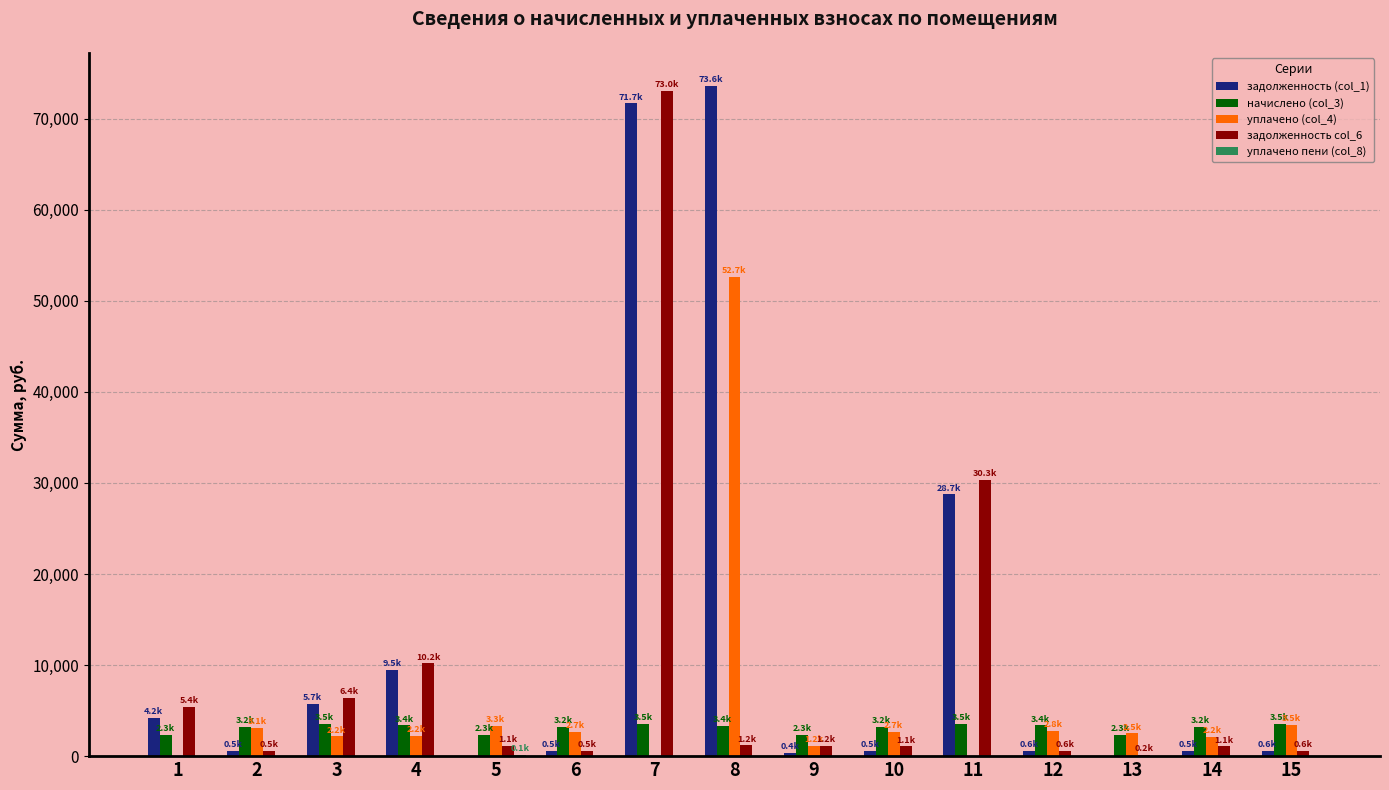

What is the highest value of the начислено (col_3) series?

3518.0